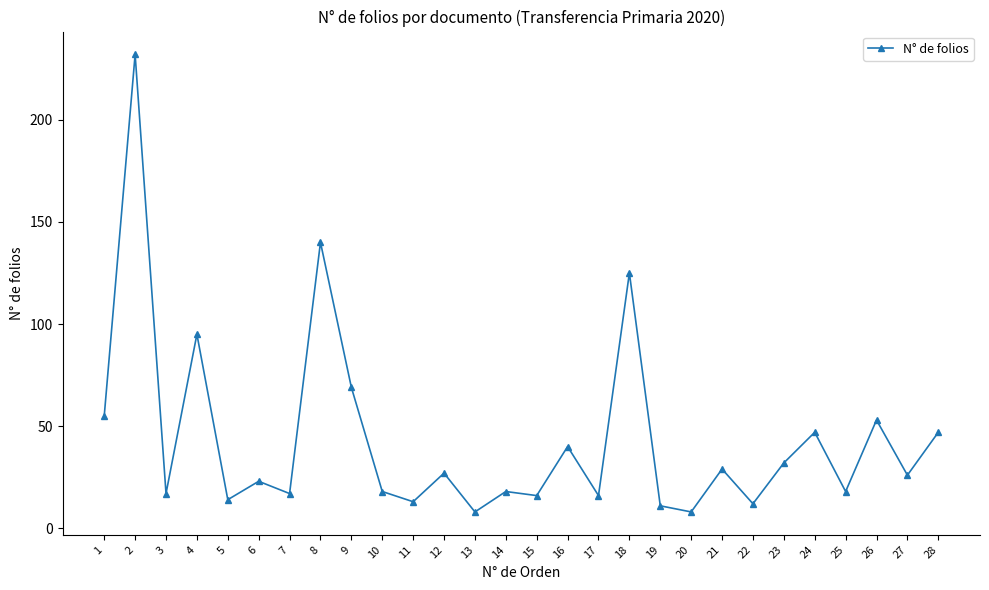

What is the maximum value shown in the chart?

232